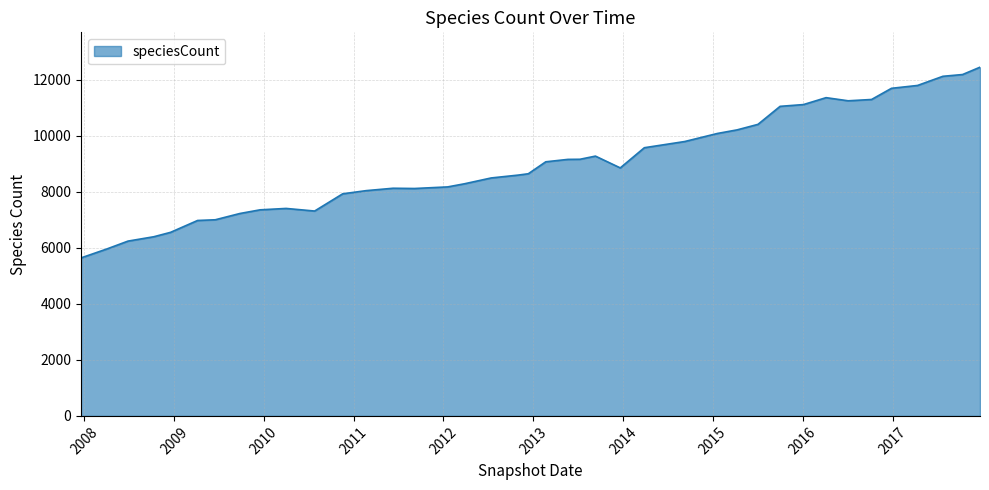

What is the maximum value shown in the chart?

12456